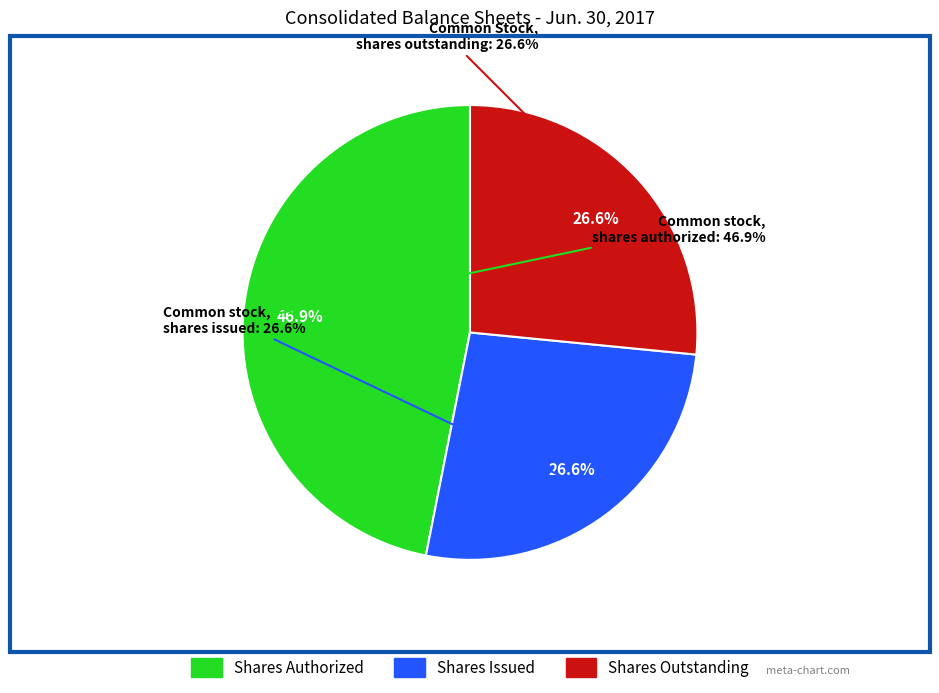

What is the smallest slice in the pie chart?

Common stock, shares issued